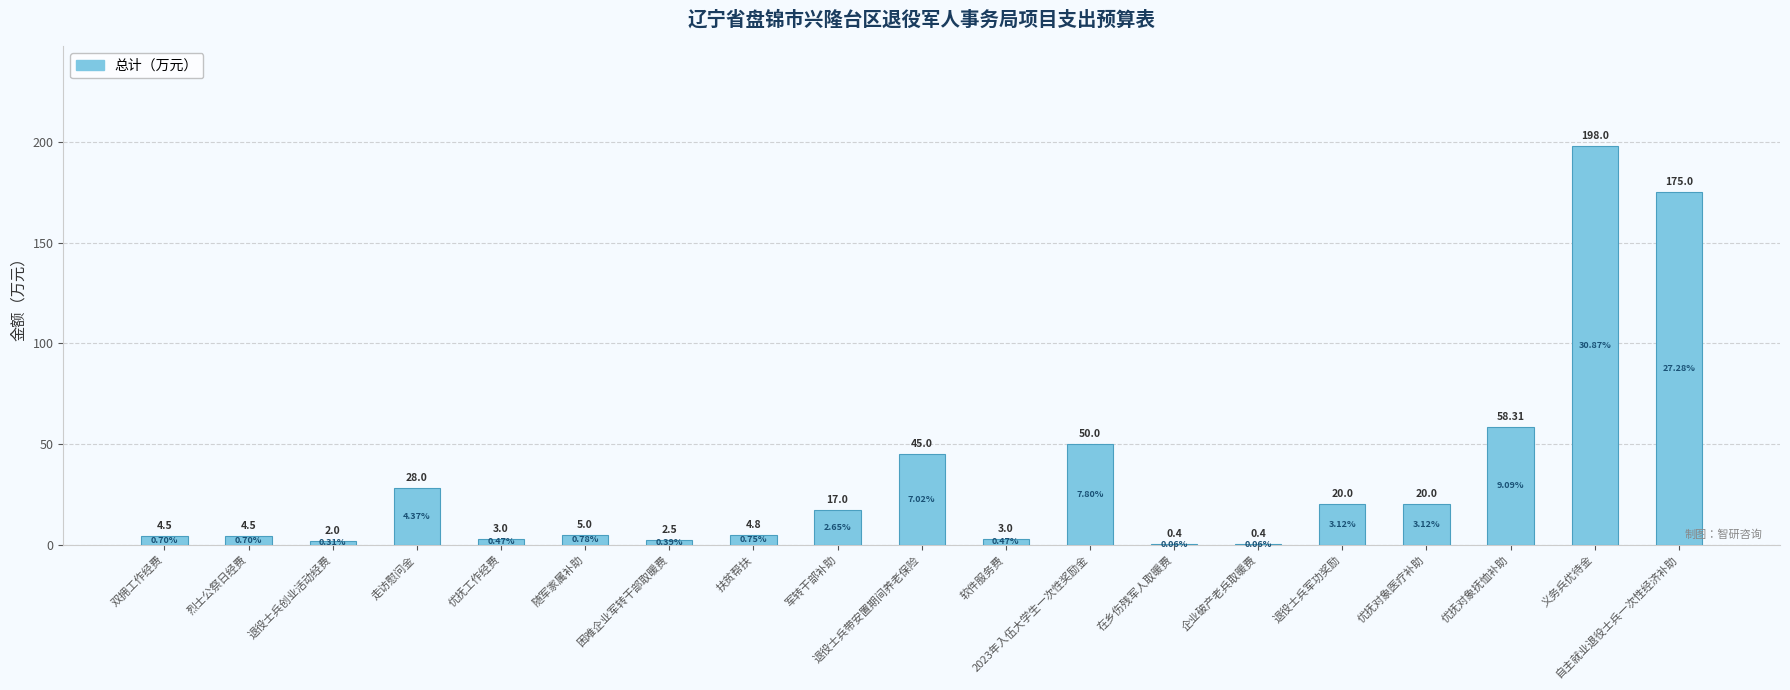

The value at 军转干部补助 is 30.5. True or false?

False